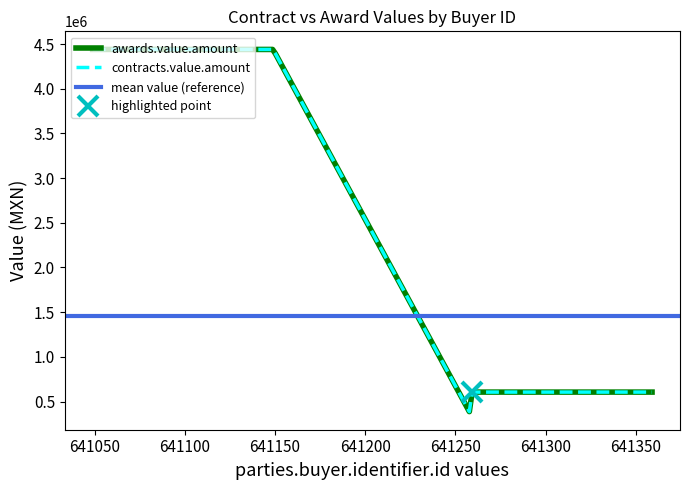

Is the value of contracts.value.amount at 641149 greater than the value of awards.value.amount at 641259?

Yes